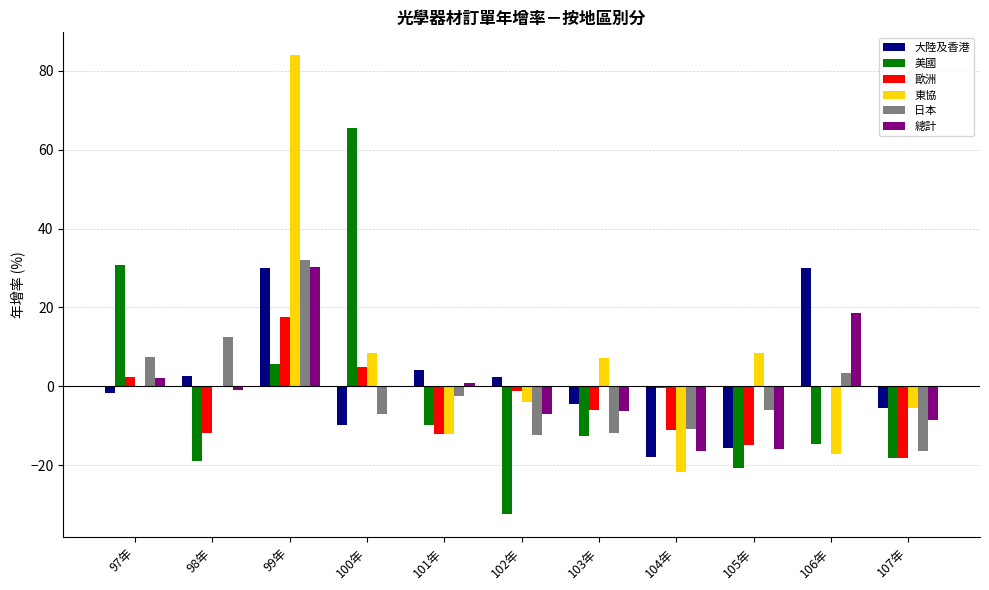

What is the sum of all 日本 values?

-11.3